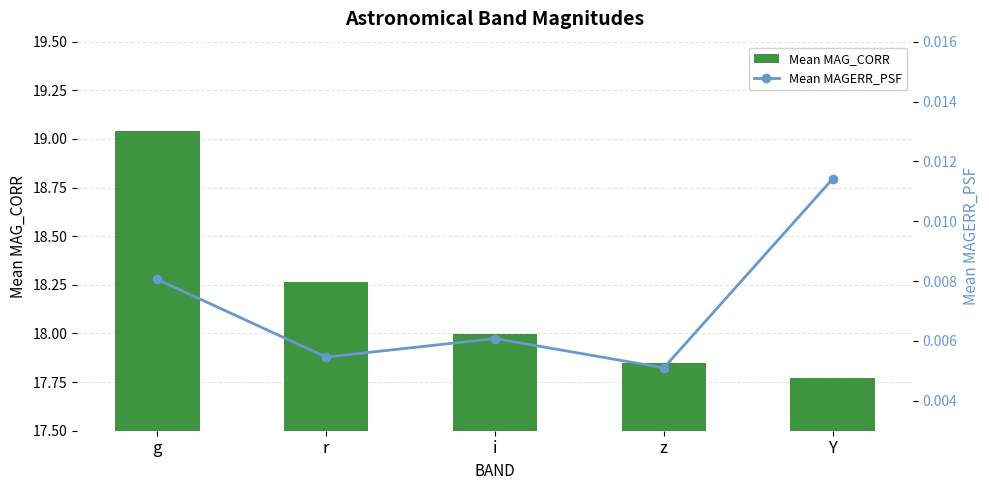

What is the lowest value of the Mean MAG_CORR series?

17.8